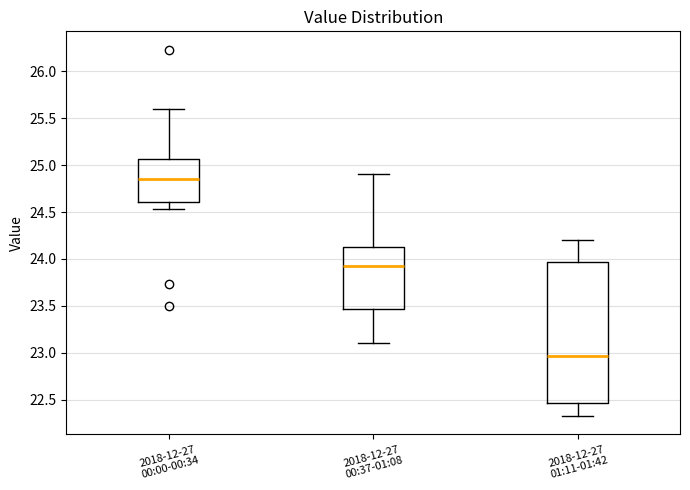

Where is the lower edge of the box for 2018-12-27 00:37-01:08 on the y-axis? The values are not printed on the chart, so give them approximately, as read against the axis.

23.45